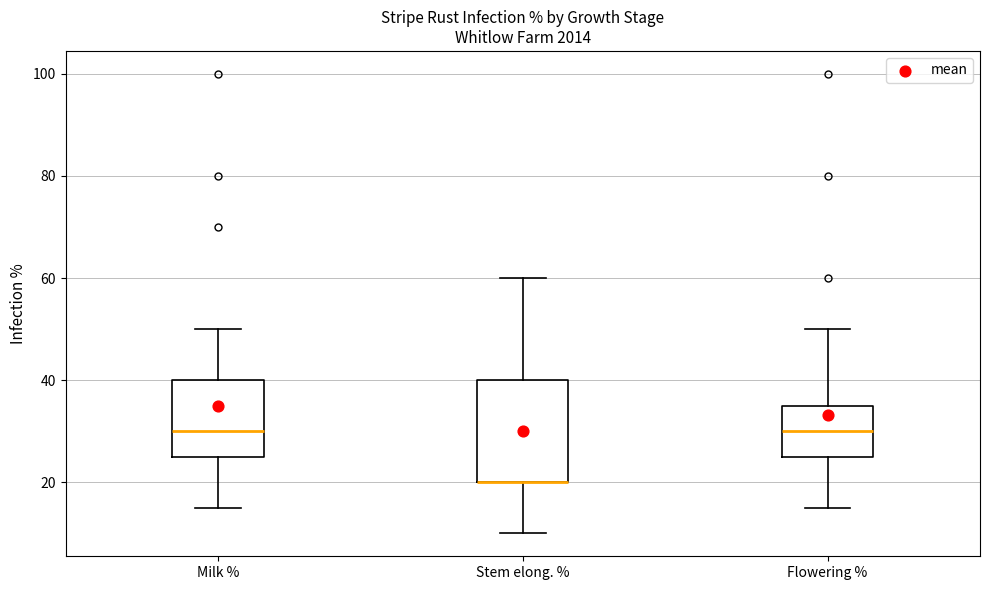

Reading left to right, read every box against the y-axis: the position of its median line, the range the box covers, and the ends of its whiskers. The values are not printed on the chart, so give them approximately, as read against the axis.

Milk %: median 30, box 26 to 40, whiskers 16 to 50
Stem elong. %: median 20 (drawn on the box's lower edge), box 20 to 40, whiskers 10 to 60
Flowering %: median 30, box 26 to 36, whiskers 16 to 50